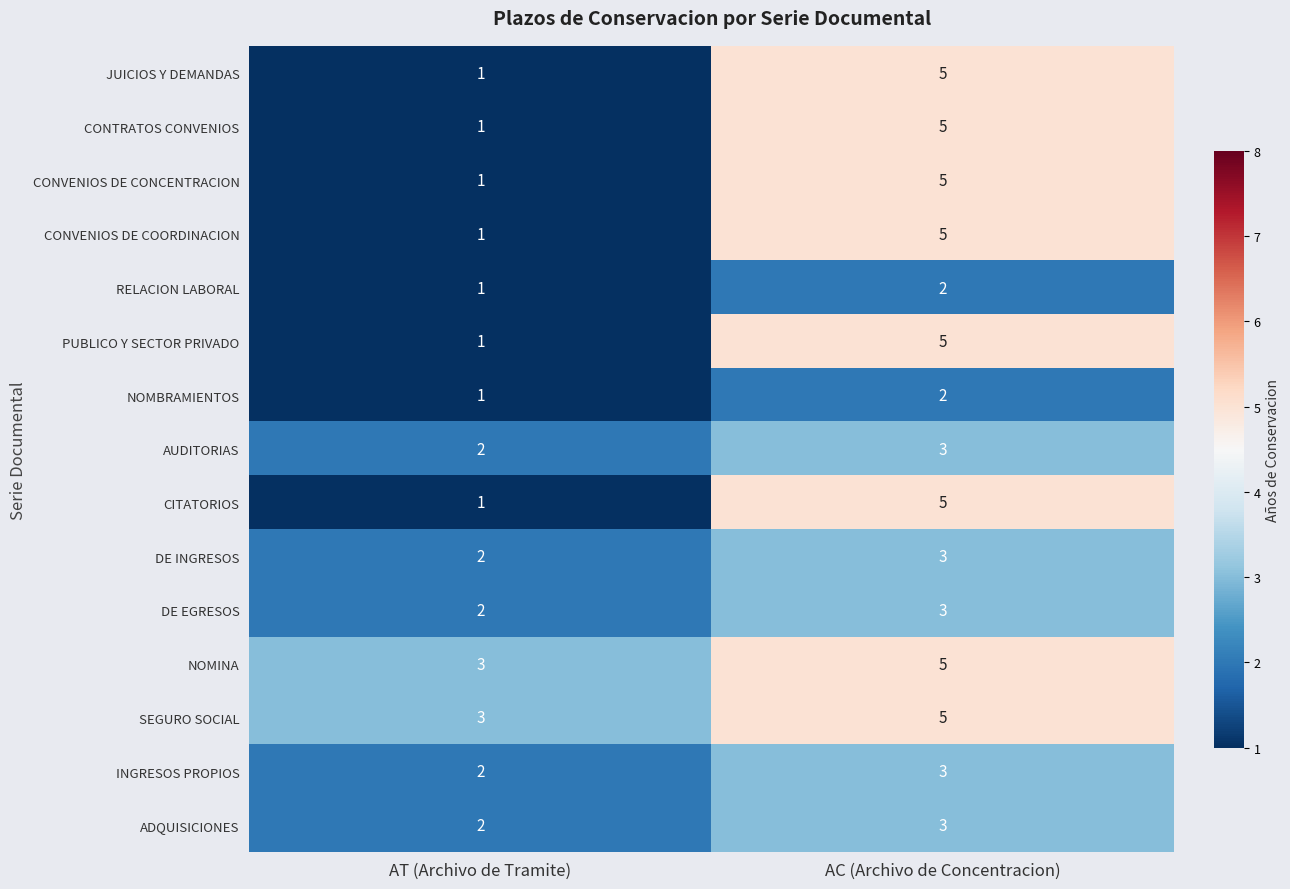

How many distinct data groups are displayed?

15